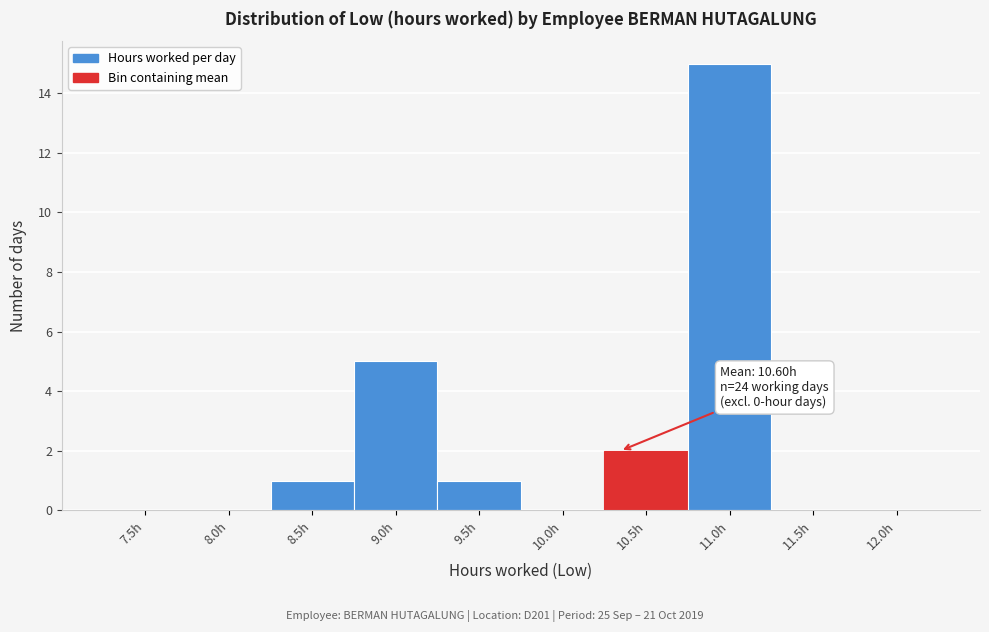

Reading left to right, list all the values displayed in this chart.

7.5h=0	8.0h=0	8.5h=1	9.0h=5	9.5h=1	10.0h=0	10.5h=2	11.0h=15	11.5h=0	12.0h=0